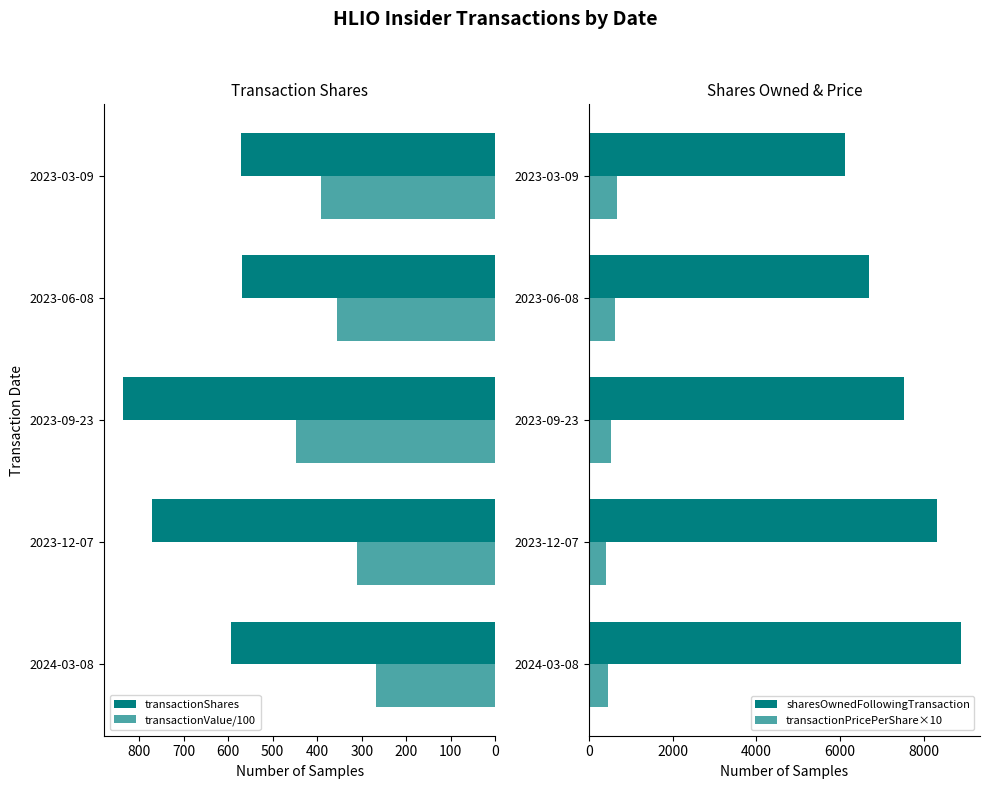

What is the maximum value for transactionValue/100?

447.1